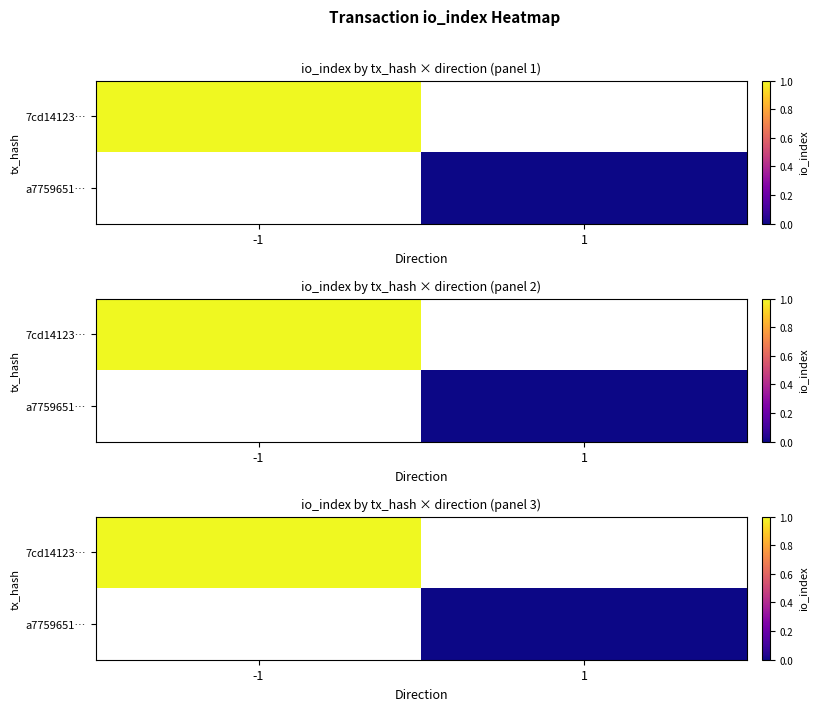

Which series has the largest range (max minus min)?

7cd14123…